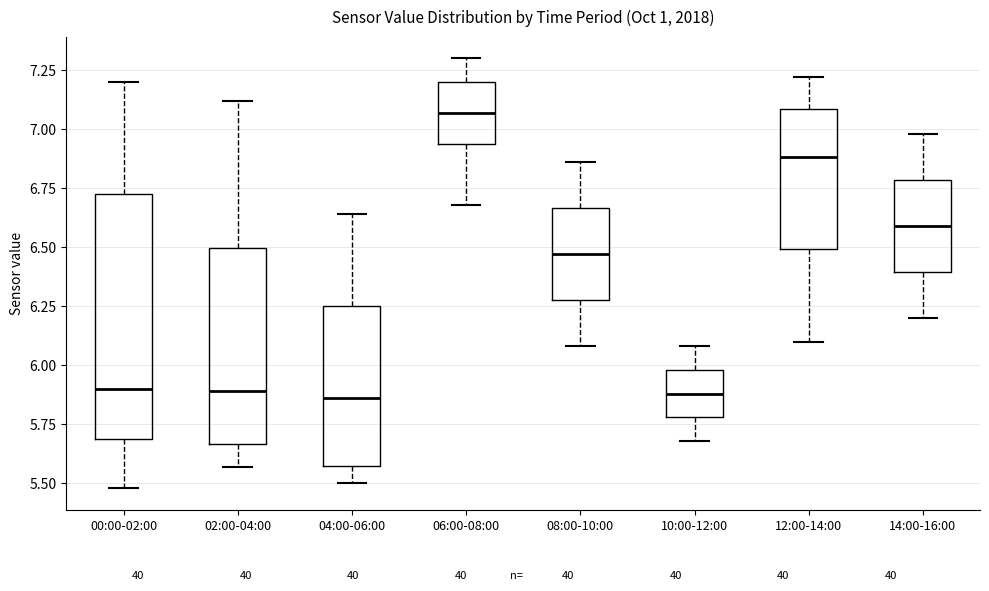

Reading left to right, read every box against the y-axis: the position of its median line, the range the box covers, and the ends of its whiskers. The values are not printed on the chart, so give them approximately, as read against the axis.

00:00-02:00: median 5.90, box 5.70 to 6.75, whiskers 5.50 to 7.20
02:00-04:00: median 5.90, box 5.65 to 6.50, whiskers 5.55 to 7.10
04:00-06:00: median 5.85, box 5.60 to 6.25, whiskers 5.50 to 6.65
06:00-08:00: median 7.05, box 6.95 to 7.20, whiskers 6.70 to 7.30
08:00-10:00: median 6.45, box 6.30 to 6.65, whiskers 6.10 to 6.85
10:00-12:00: median 5.90, box 5.80 to 6.00, whiskers 5.70 to 6.10
12:00-14:00: median 6.90, box 6.50 to 7.10, whiskers 6.10 to 7.20
14:00-16:00: median 6.60, box 6.40 to 6.80, whiskers 6.20 to 7.00